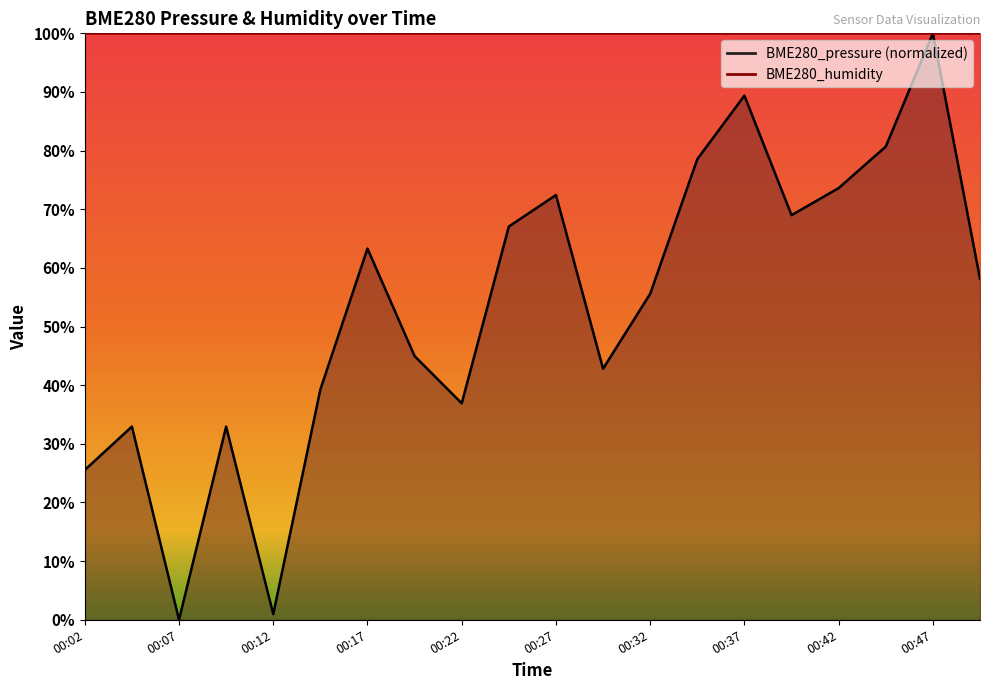

Where is the first local maximum?

00:04